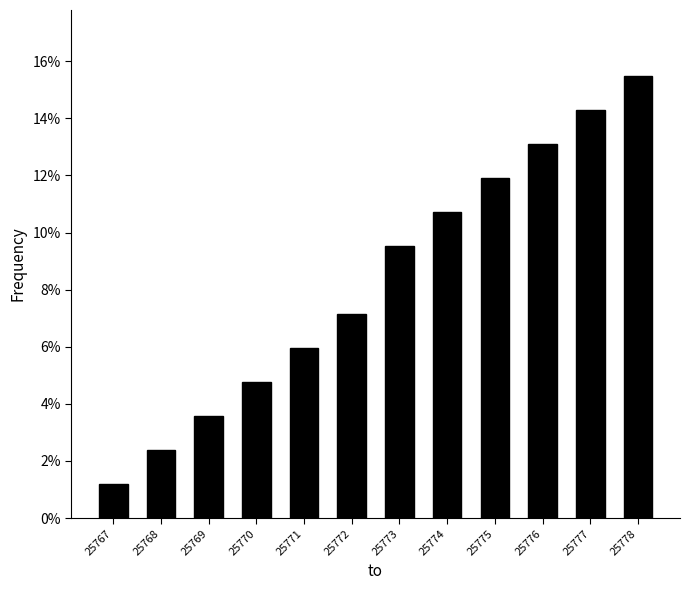

Reading left to right, transcribe all the data shown in this chart.

25767=1.2	25768=2.4	25769=3.6	25770=4.8	25771=6.0	25772=7.1	25773=9.5	25774=10.7	25775=11.9	25776=13.1	25777=14.3	25778=15.5